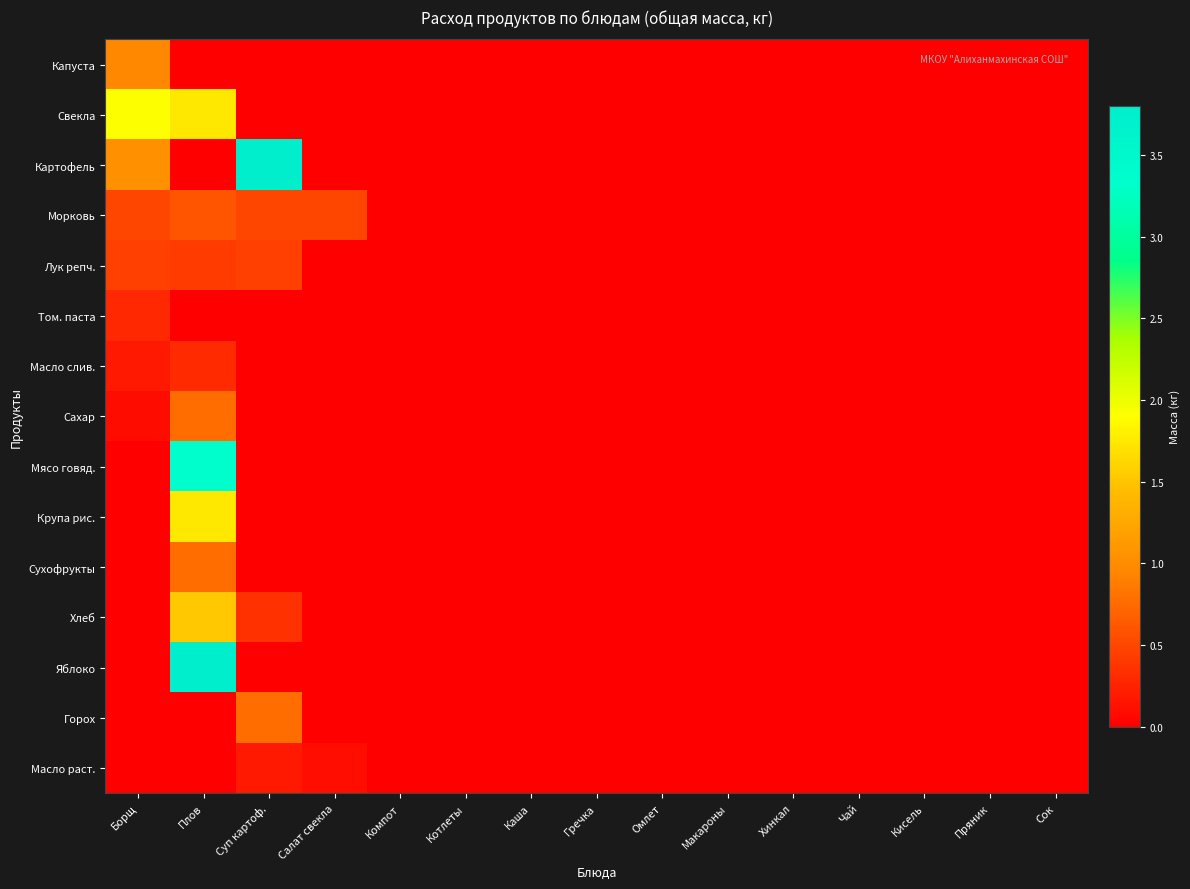

Which has a higher value, Кисель or Котлеты?

Кисель